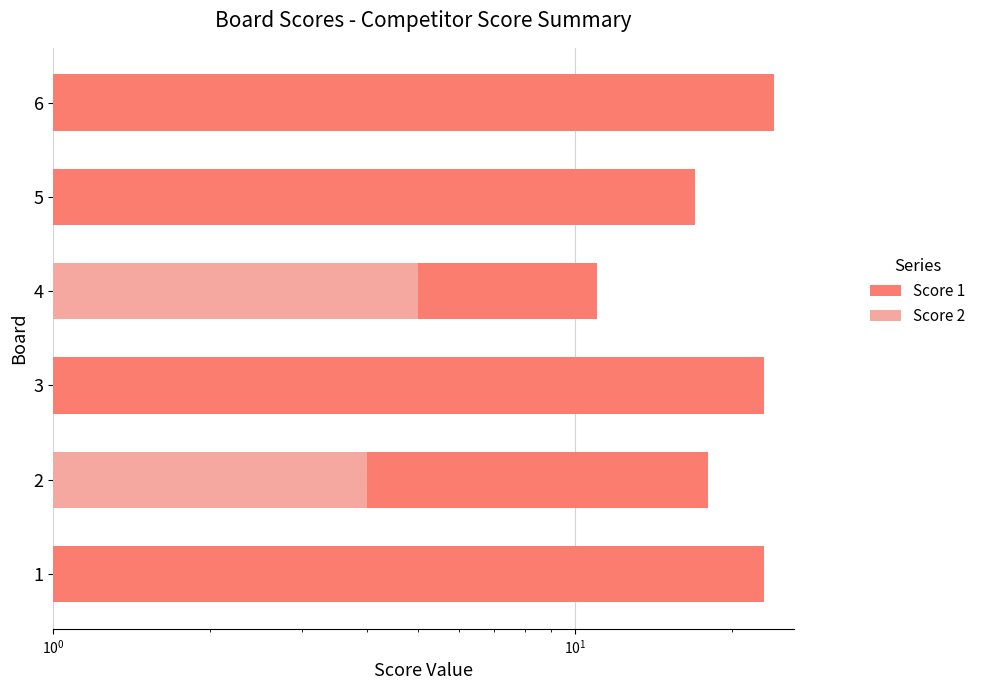

At how many categories does at least one series exceed 16?

5